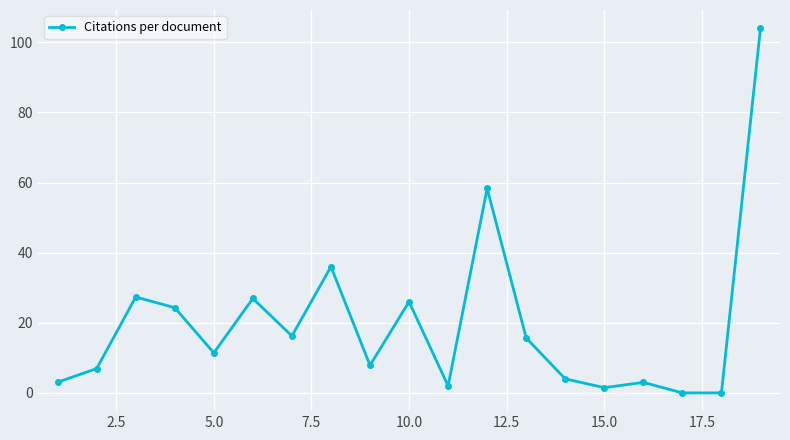

True or false: the data has more than 0 interior local peaks.

True